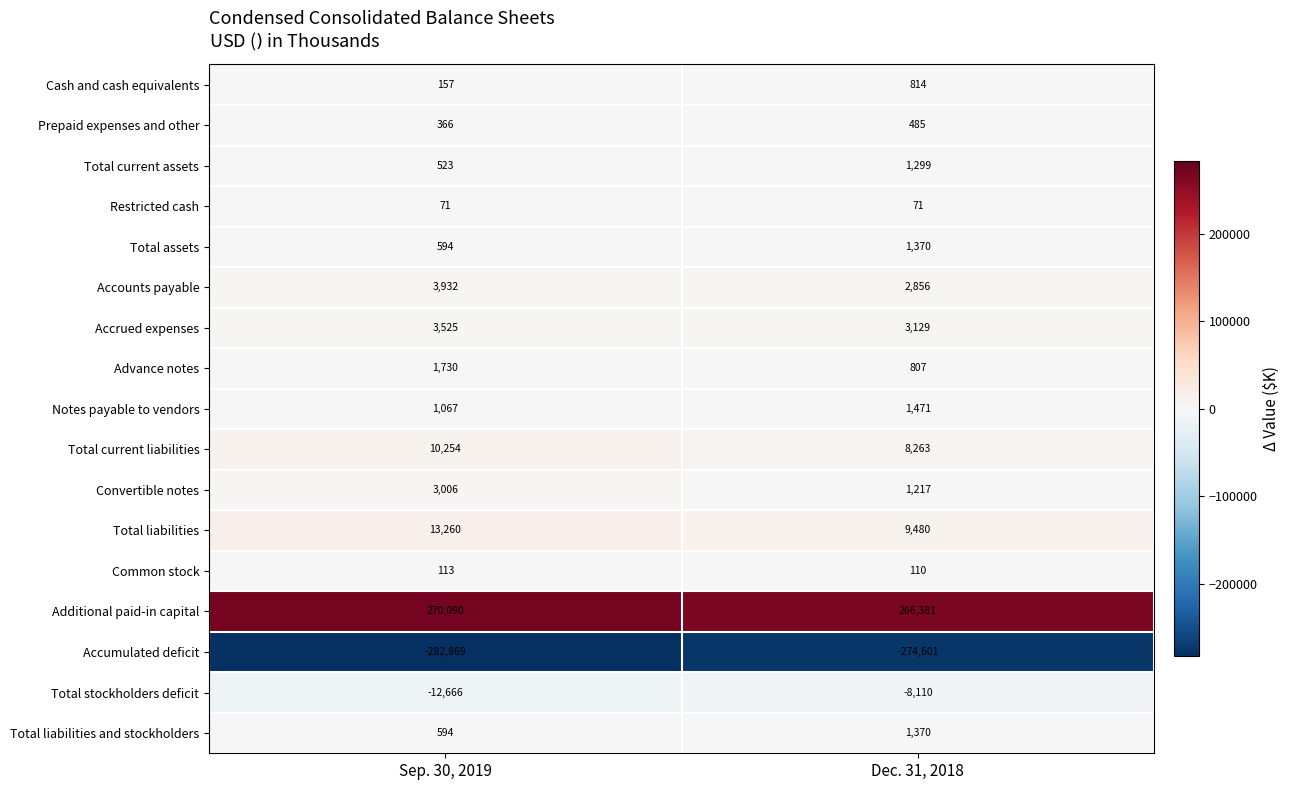

What is the difference between the Cash and cash equivalents values at Dec. 31, 2018 and Sep. 30, 2019?

657